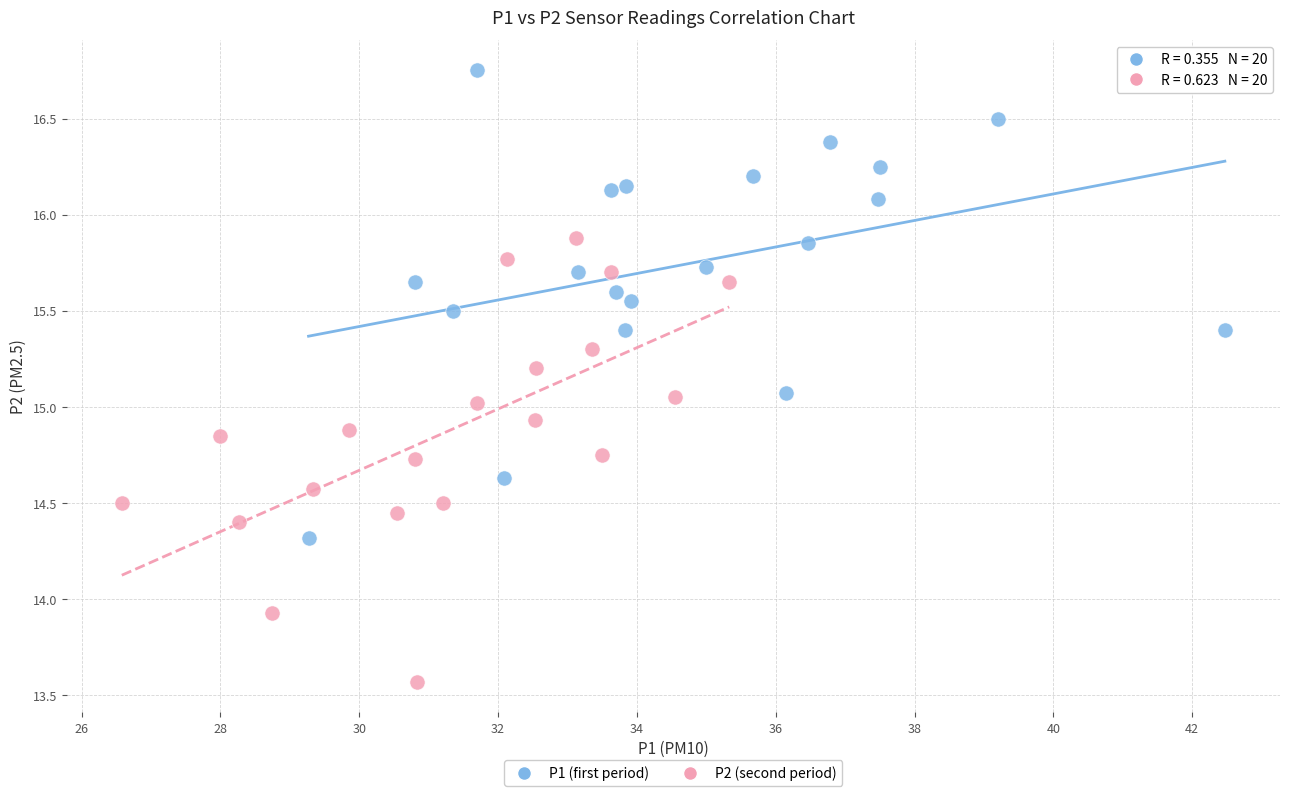

Which series contains the lowest Y value?

P2 (second period)